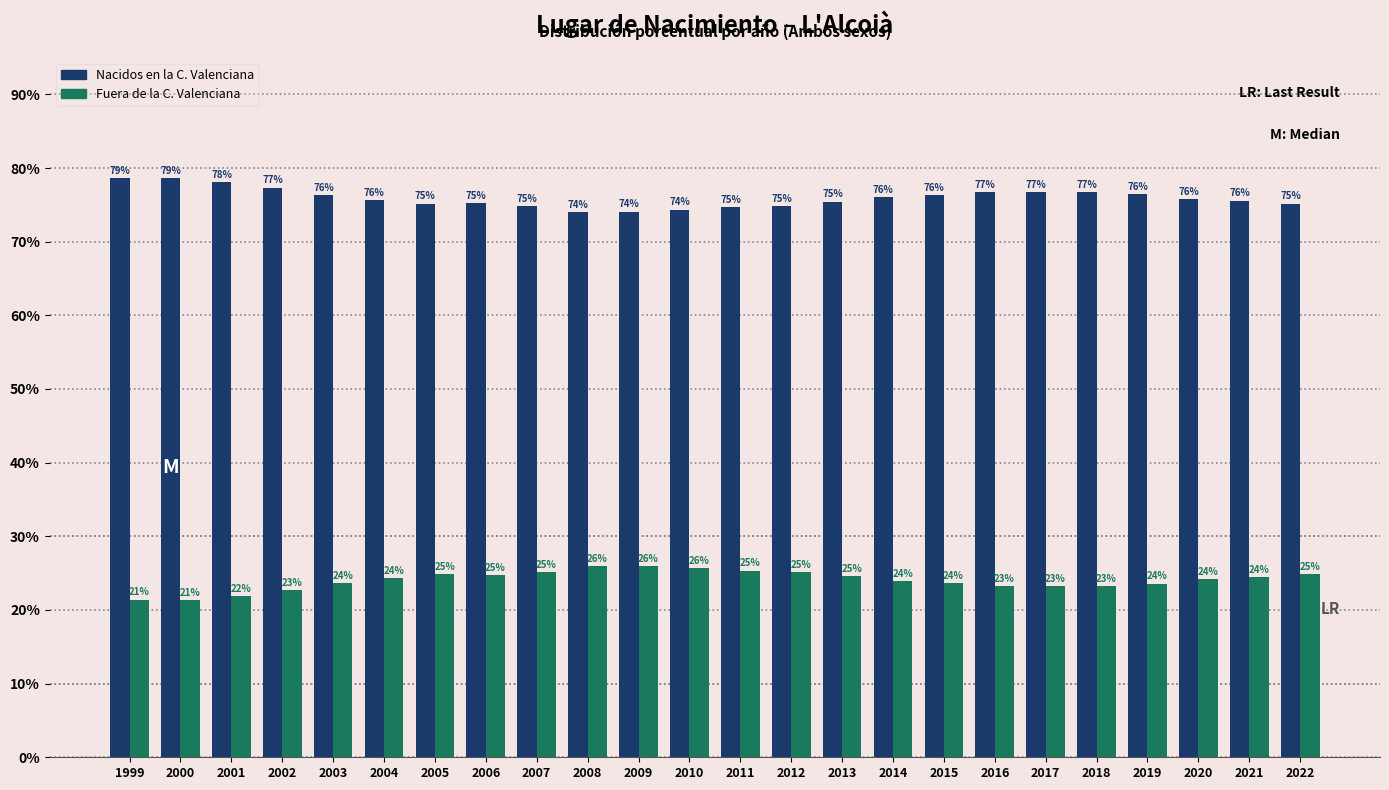

Rank the series by their maximum value, from lowest to highest.

Fuera de la C. Valenciana, Nacidos en la C. Valenciana